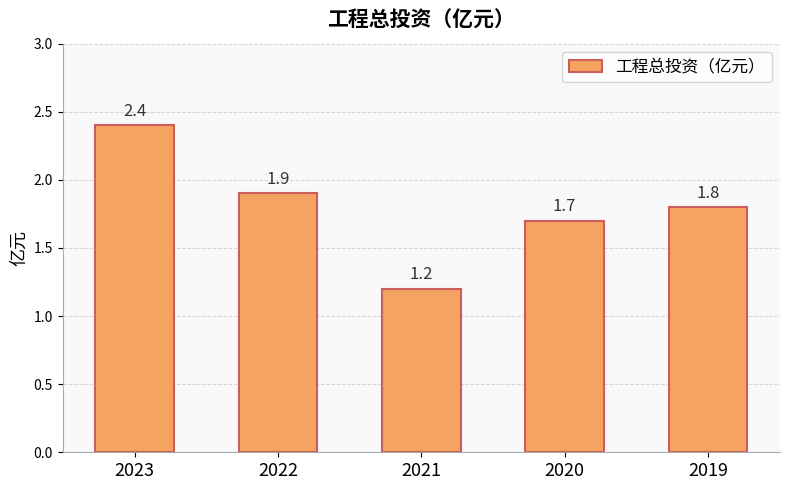

What is the sum of the values at 2022 and 2019?

3.7